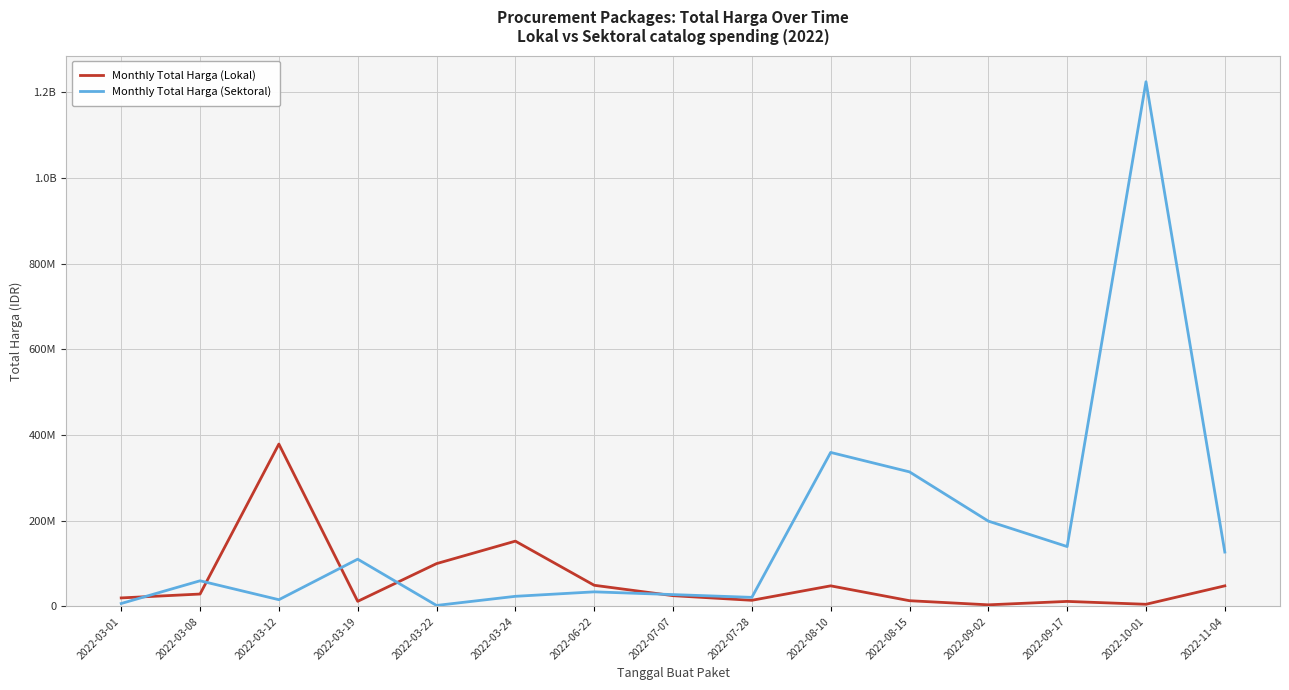

What are all the series names shown in the legend?

Monthly Total Harga (Lokal), Monthly Total Harga (Sektoral)